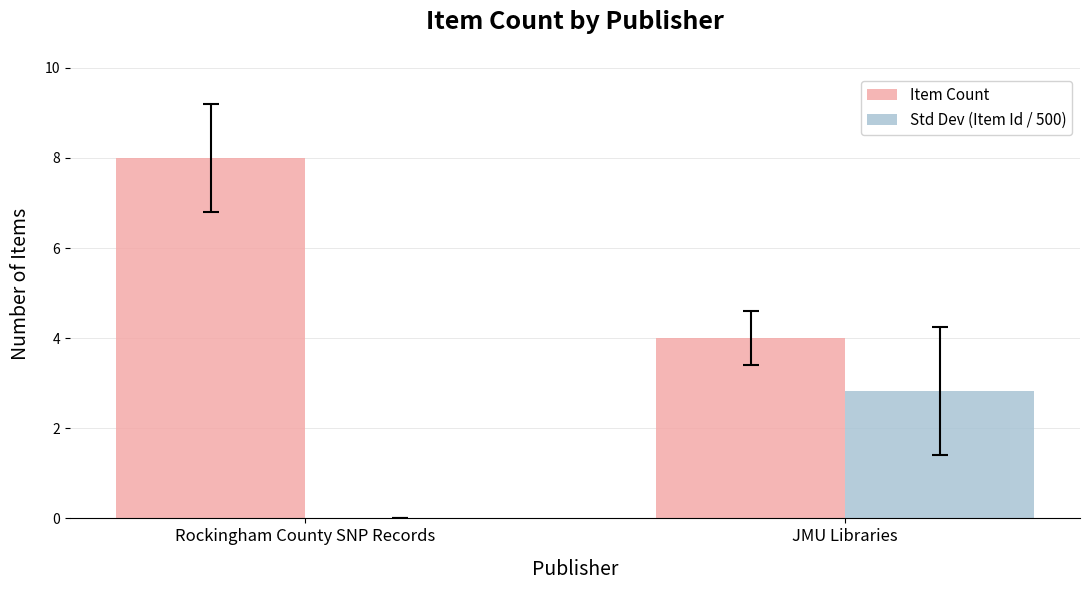

The Item Count series shows 5.8 at JMU Libraries. True or false?

False